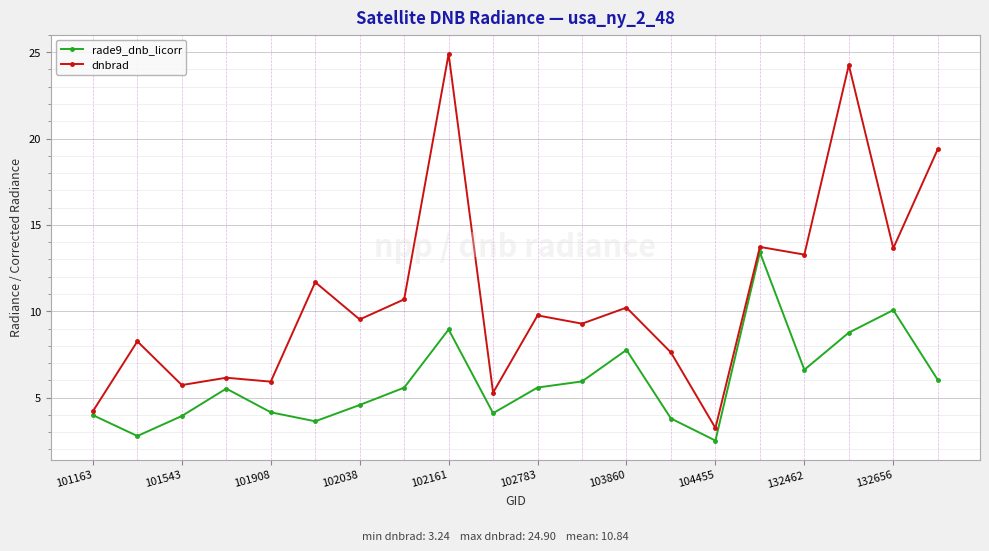

True or false: dnbrad has more than 1 points higher than both neighbors.

True